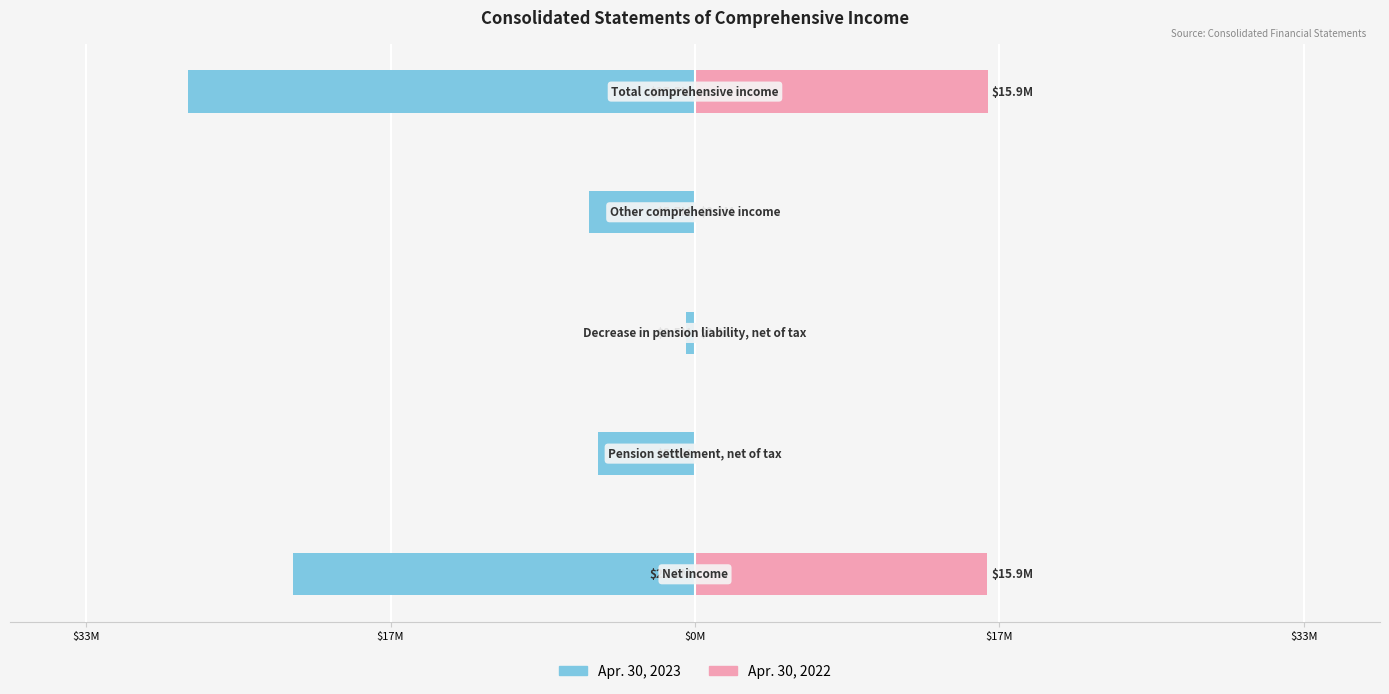

What is the sum of all Apr. 30, 2022 values?

31874000